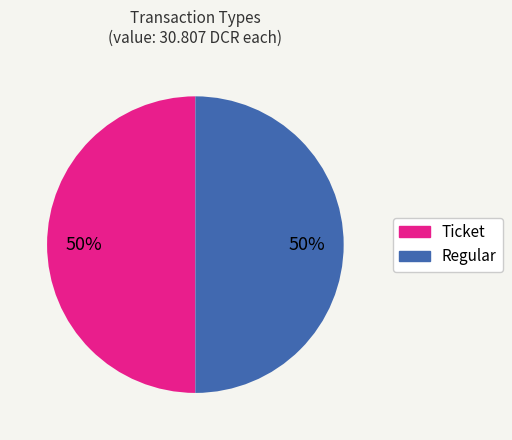

To the nearest percent, what is the average slice percentage?

50%